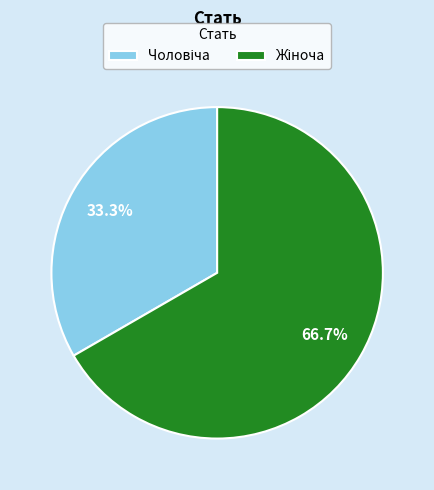

To the nearest percent, what is the difference between the Чоловіча and Жіноча slice percentages?

33%